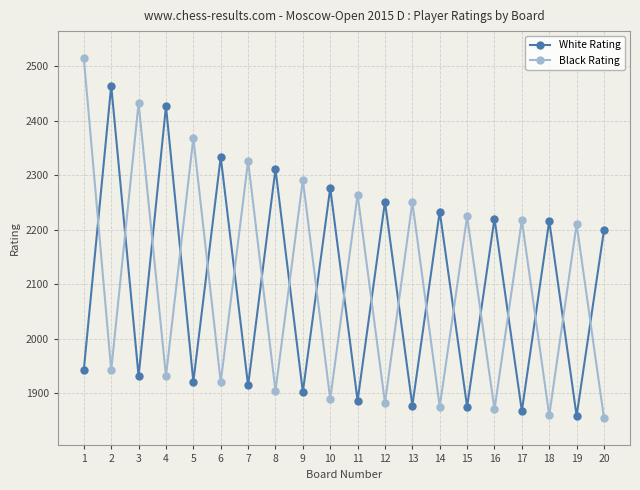

Does the chart have visible grid lines?

Yes